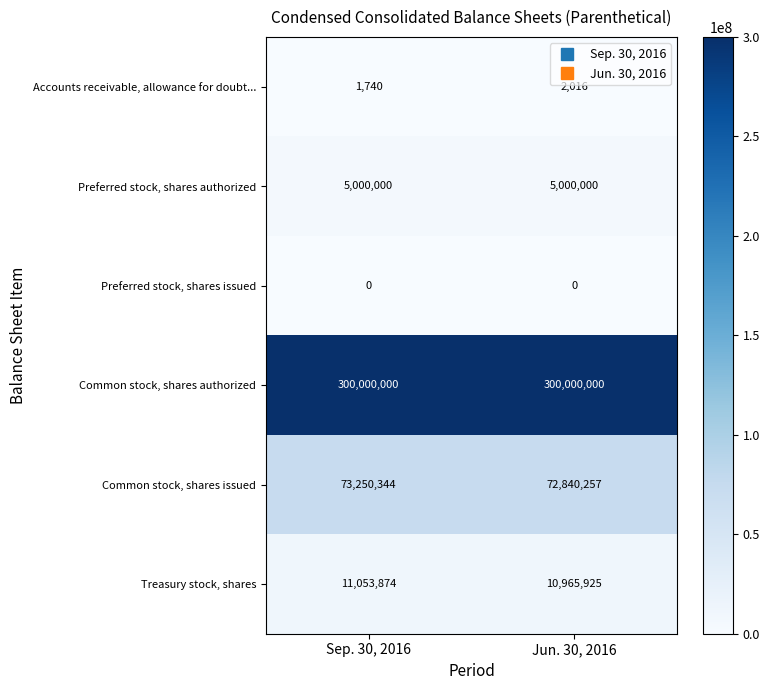

Which series has the largest total across all categories?

Common stock, shares authorized